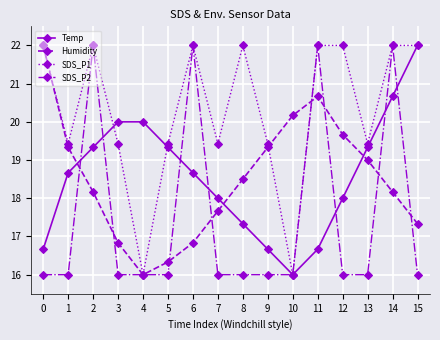

Reading left to right, what are all the values shown in this chart?

Temp: 0=16.7	1=18.7	2=19.3	3=20.0	4=20.0	5=19.3	6=18.7	7=18.0	8=17.3	9=16.7	10=16.0	11=16.7	12=18.0	13=19.3	14=20.7	15=22.0
Humidity: 0=22.0	1=19.3	2=18.2	3=16.8	4=16.0	5=16.3	6=16.8	7=17.7	8=18.5	9=19.3	10=20.2	11=20.7	12=19.7	13=19.0	14=18.2	15=17.3
SDS_P1: 0=22.0	1=19.4	2=22.0	3=19.4	4=16.0	5=19.4	6=22.0	7=19.4	8=22.0	9=19.4	10=16.0	11=22.0	12=22.0	13=19.4	14=22.0	15=22.0
SDS_P2: 0=16.0	1=16.0	2=22.0	3=16.0	4=16.0	5=16.0	6=22.0	7=16.0	8=16.0	9=16.0	10=16.0	11=22.0	12=16.0	13=16.0	14=22.0	15=16.0